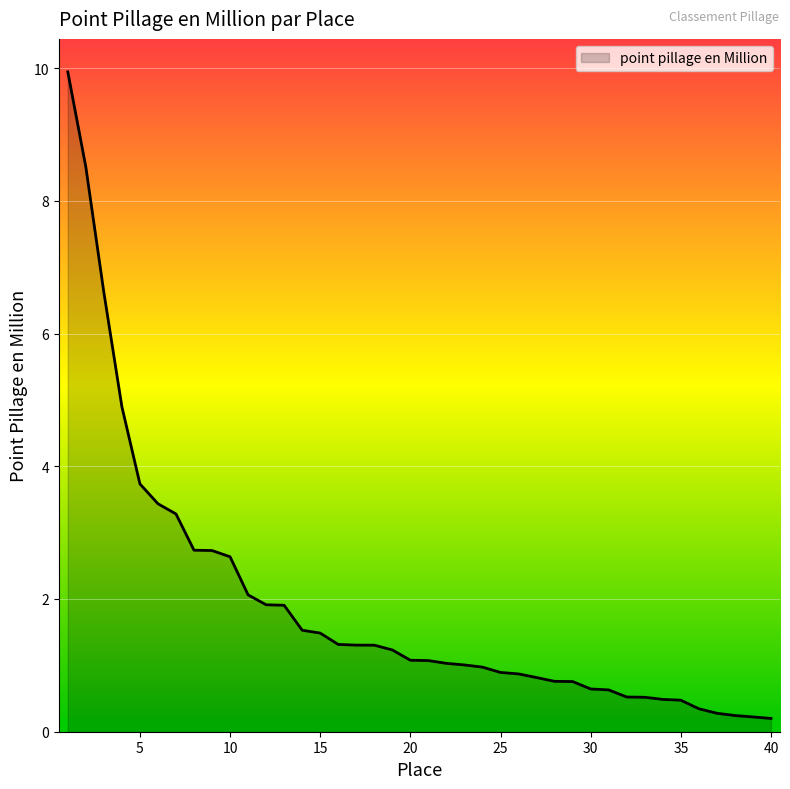

What is the average value?

1.9